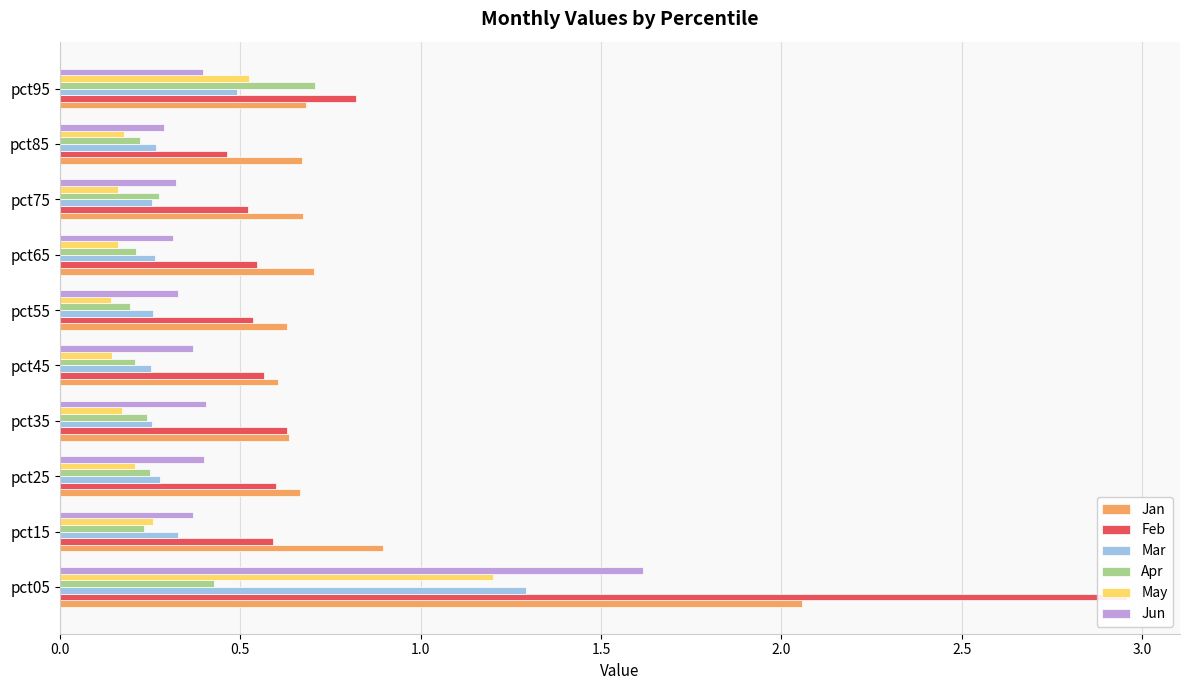

What are all the series names shown in the legend?

Jan, Feb, Mar, Apr, May, Jun